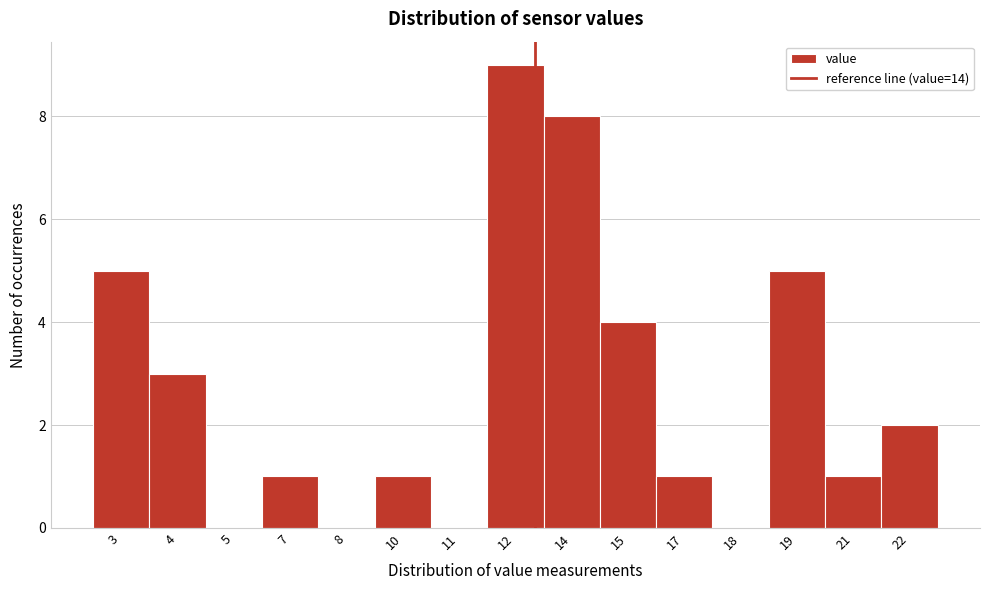

Reading right to left, extract all data points from this chart.

22=2	21=1	19=5	18=0	17=1	15=4	14=8	12=9	11=0	10=1	8=0	7=1	5=0	4=3	3=5